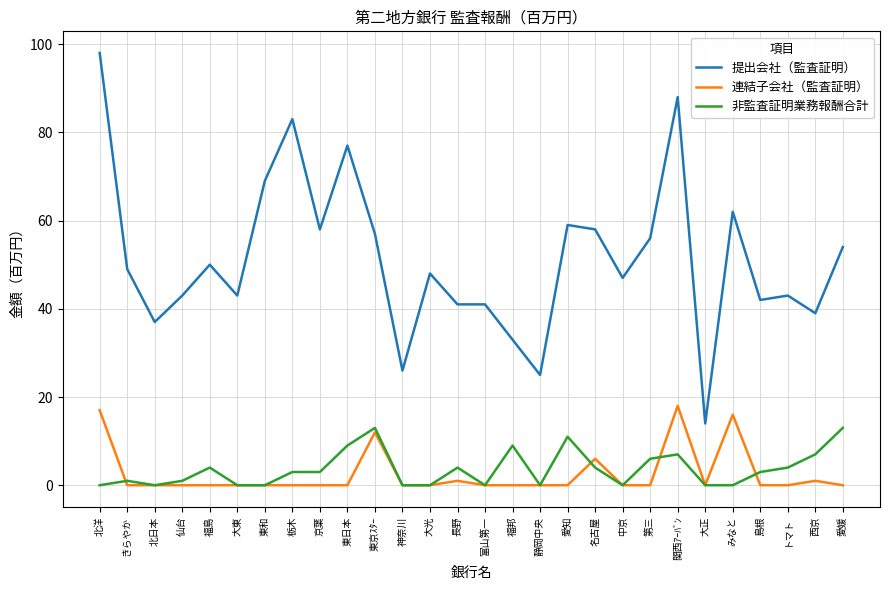

Is it true that 連結子会社（監査証明） equals 0 at トマト?

True